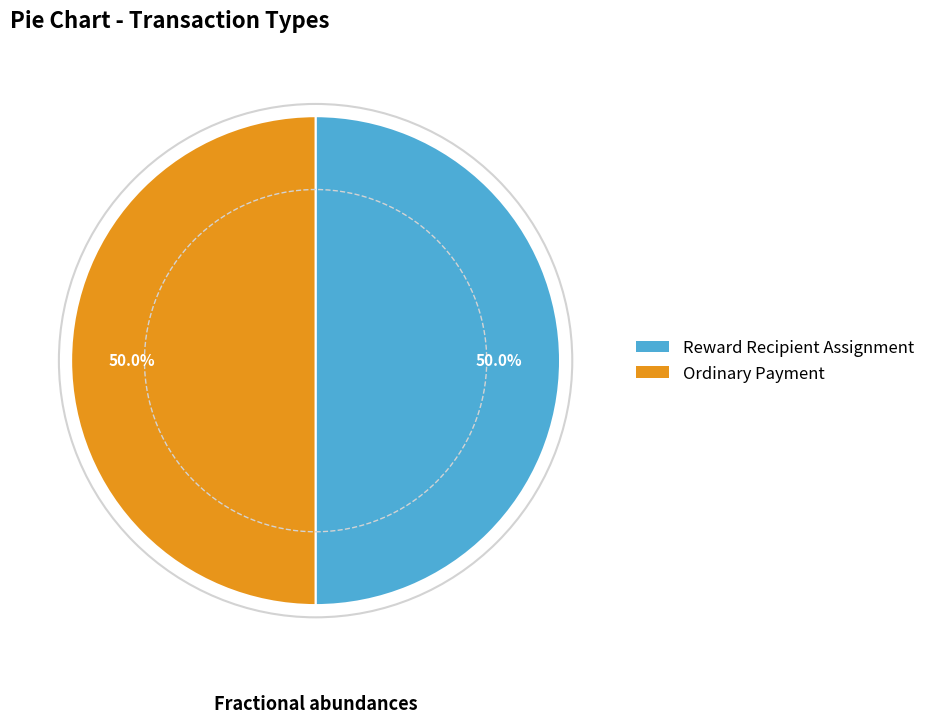

How many slices are in this pie chart?

2